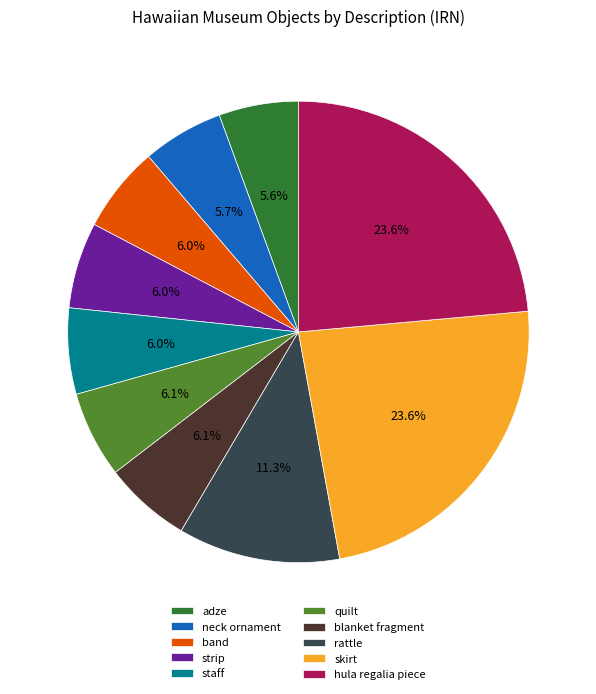

What percentage is the neck ornament slice, to the nearest percent?

6%